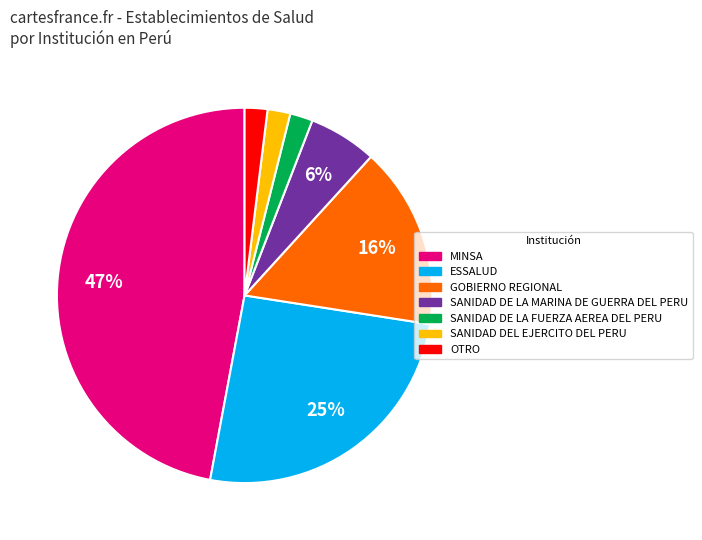

Which category has the biggest portion of the pie?

MINSA